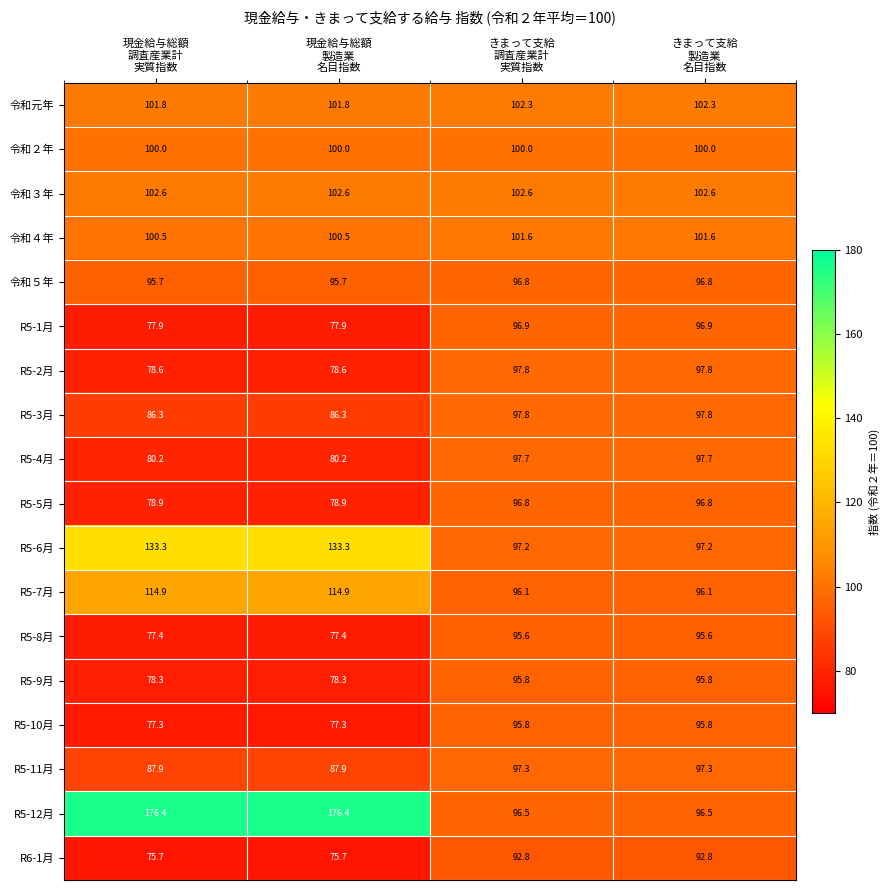

What is the difference between the maximum and minimum values in the R5-1月 series?

19.0